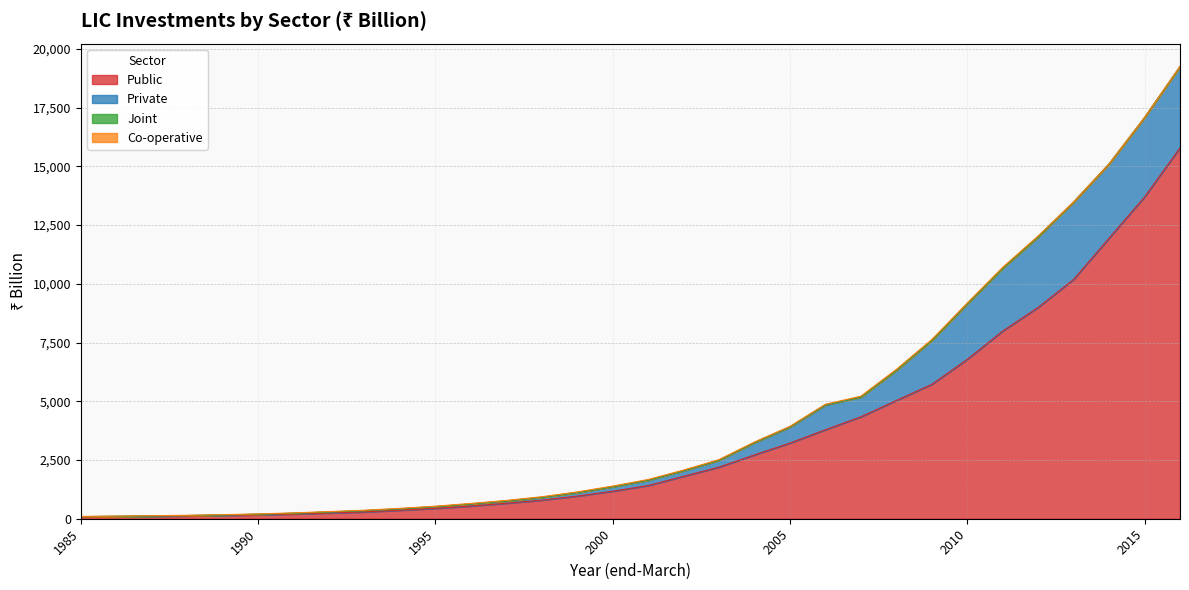

Which label corresponds to the largest value in the chart?

2016